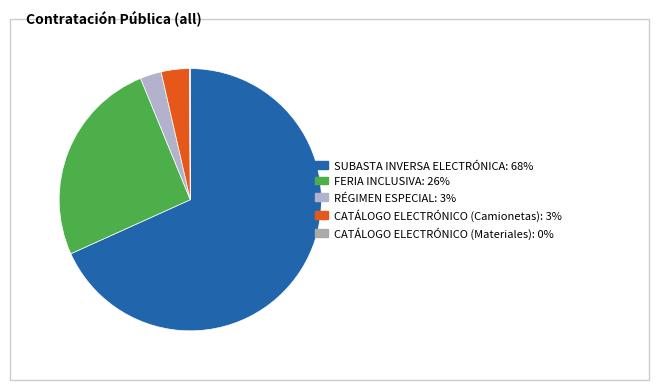

Rank the categories by value from lowest to highest.

CATÁLOGO ELECTRÓNICO (Materiales), RÉGIMEN ESPECIAL, CATÁLOGO ELECTRÓNICO (Camionetas), FERIA INCLUSIVA, SUBASTA INVERSA ELECTRÓNICA